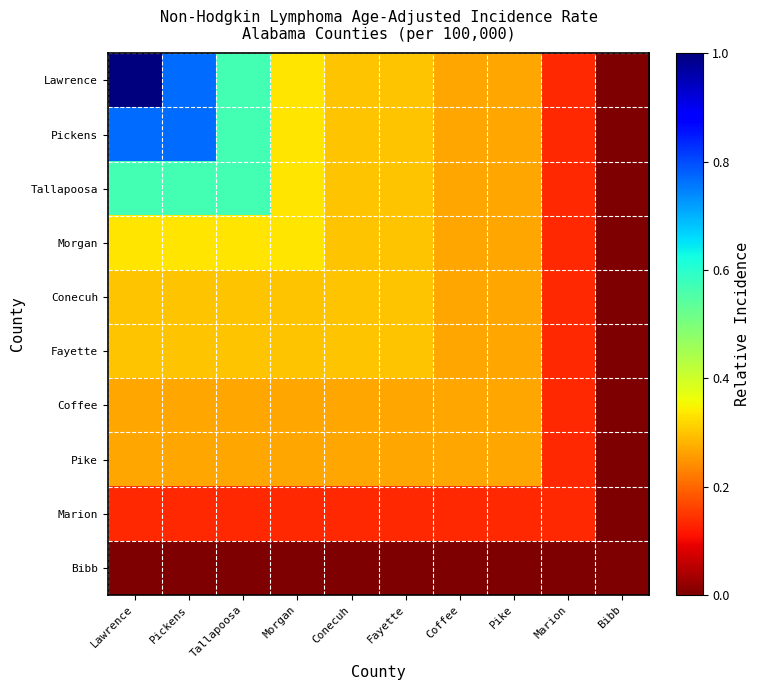

How many categories are shown in the chart?

10